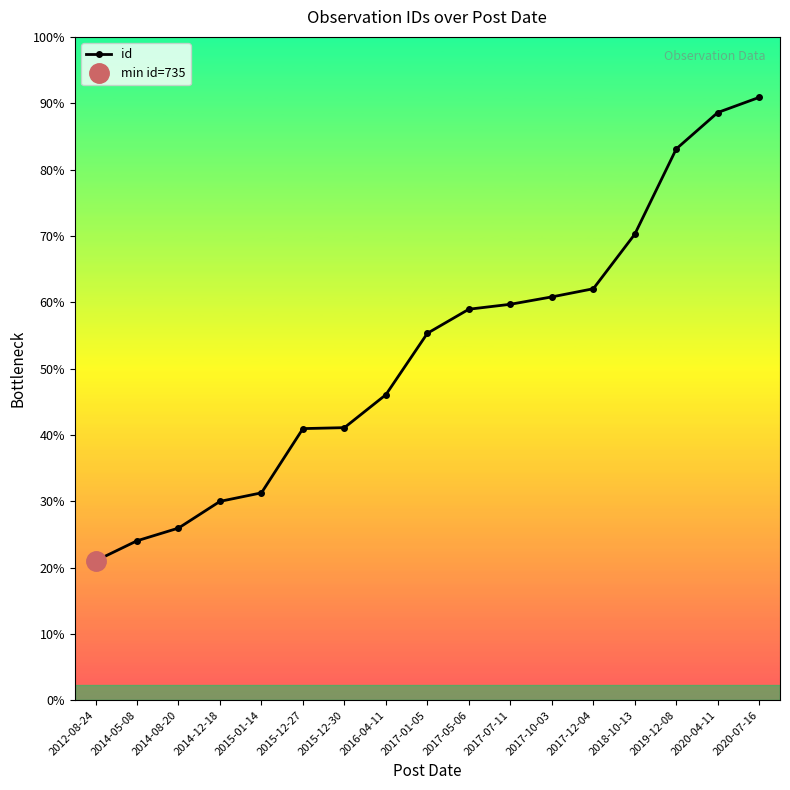

What is the sum of the values at 2012-08-24 and 2017-12-04?

2906